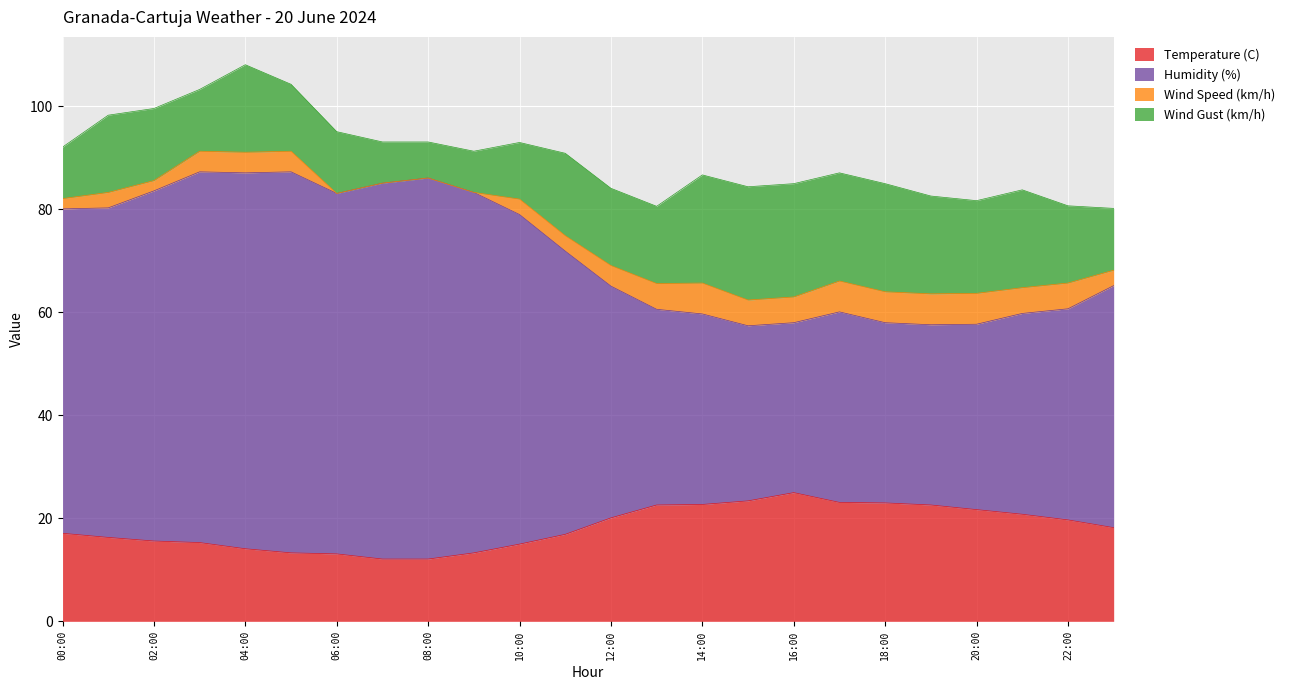

What is the total value across all series at 14:00?

86.7